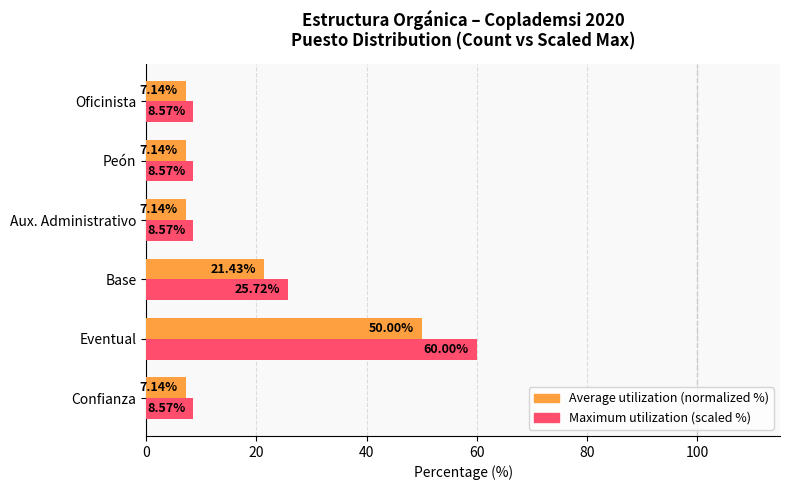

Which category has the highest value across all series?

Eventual